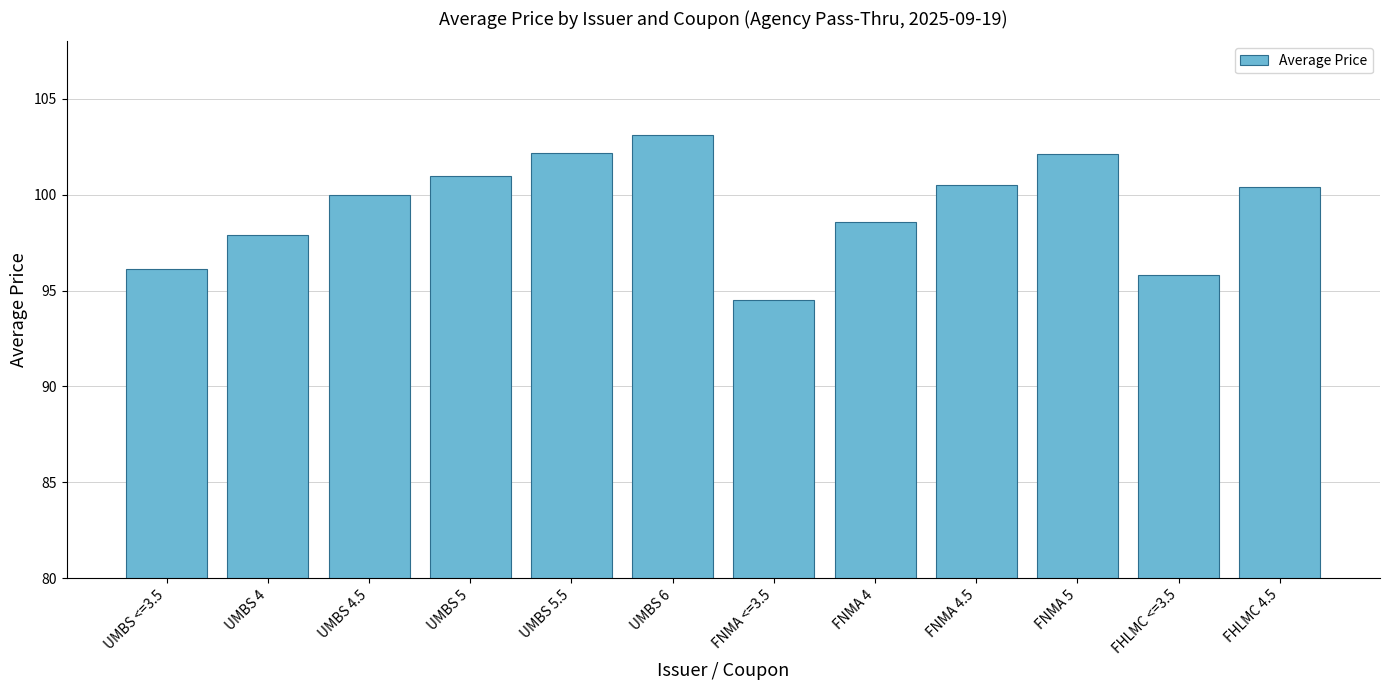

What is the value of the 4th bar from the left?

101.0